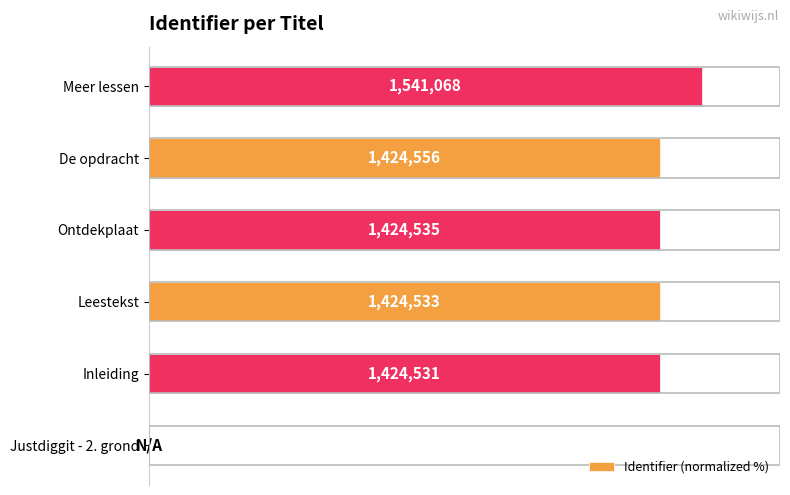

Are the bars horizontal?

Yes